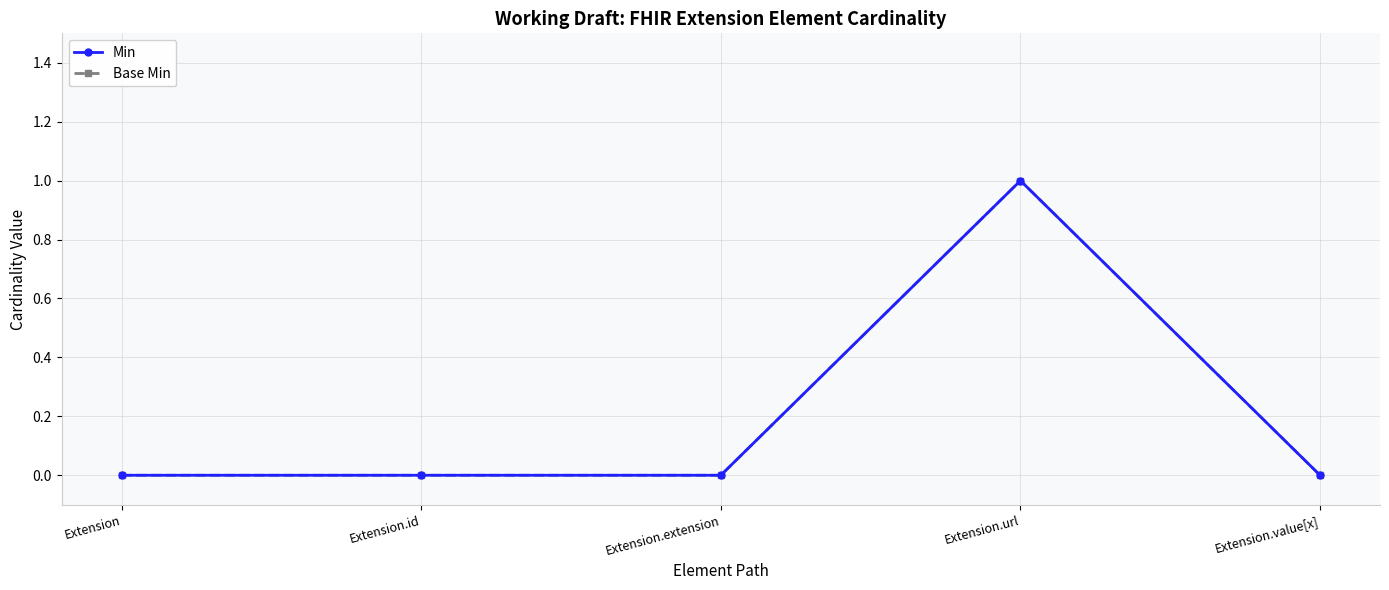

Is this an area chart (filled region under the line)?

No